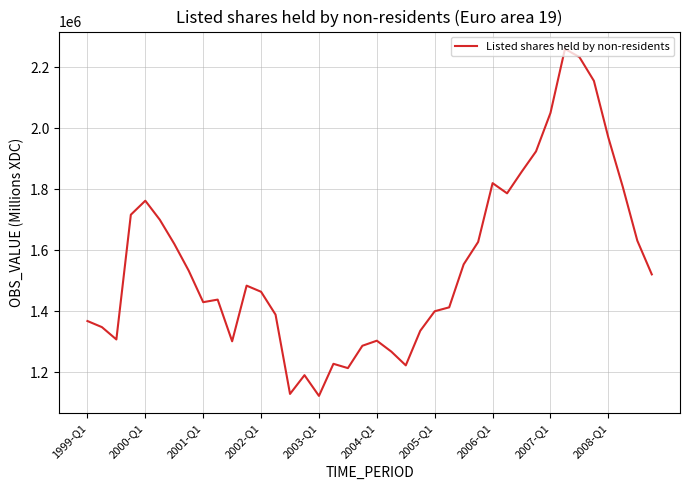

What is the difference between the maximum and minimum values?

1137125.1